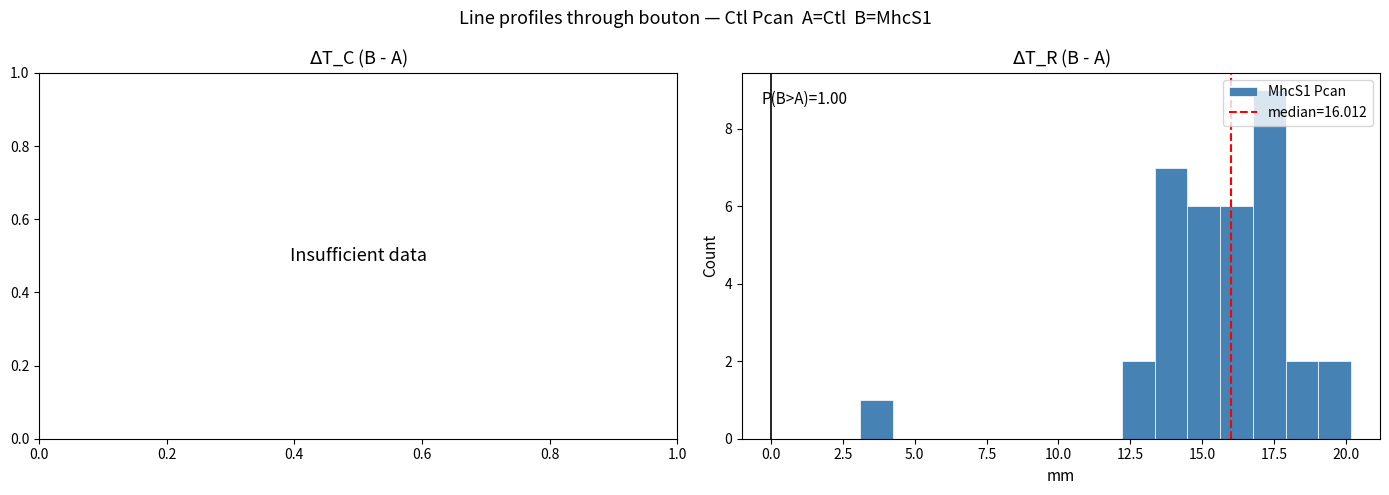

Around what value on the x-axis is the tallest bar? Give the approximate position of its centre, as read against the axis.

17.5